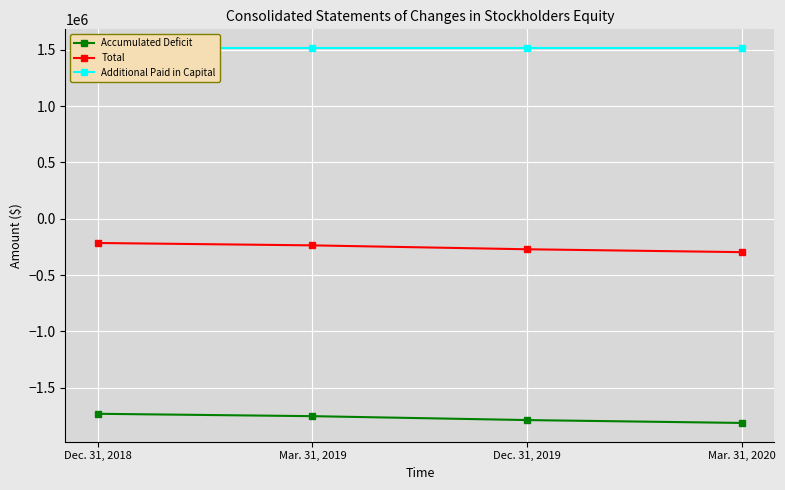

True or false: Additional Paid in Capital and Accumulated Deficit cross at least once.

False